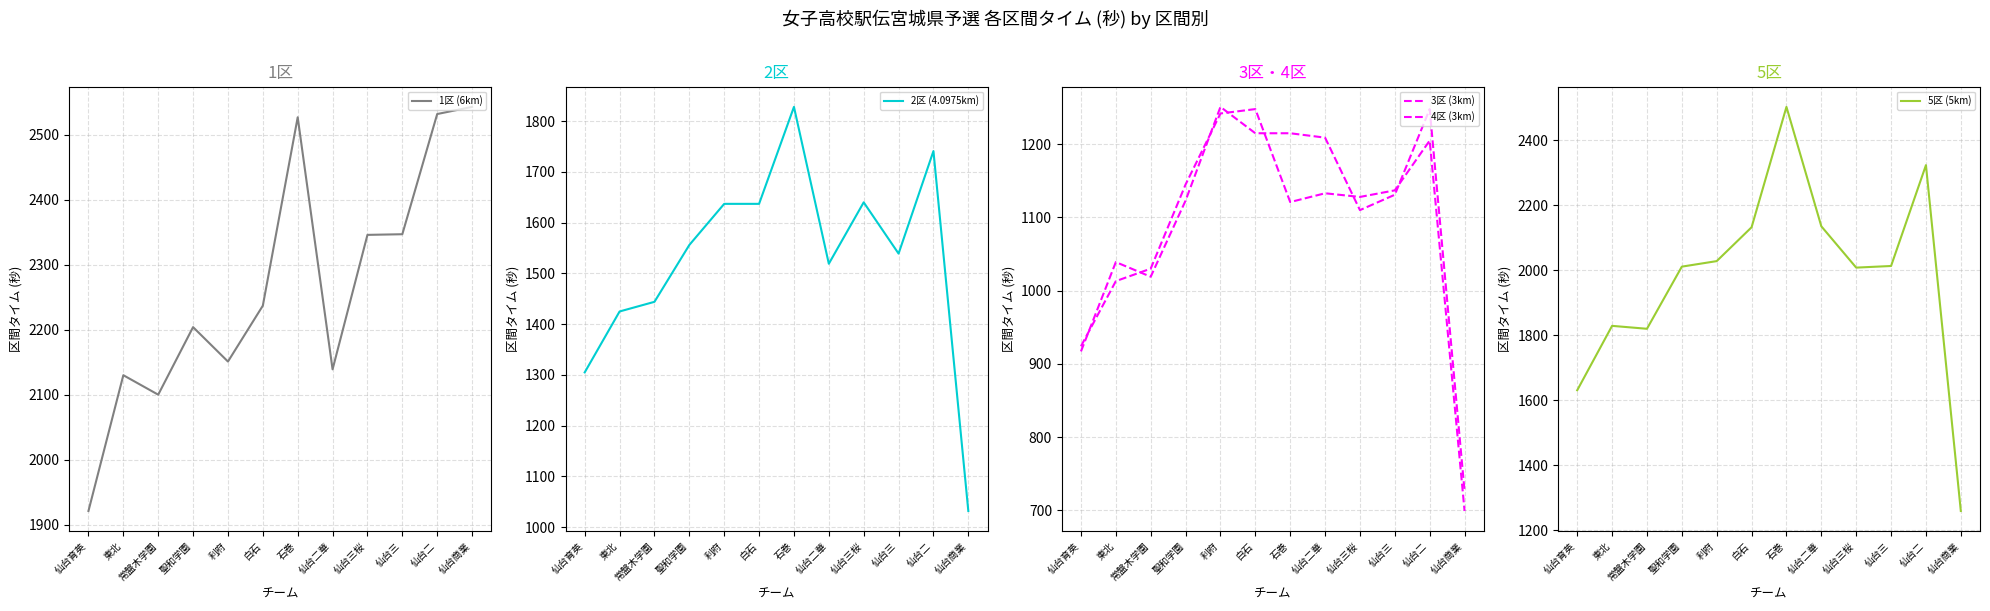

True or false: 1区 (6km) and 5区 (5km) intersect in this chart.

False